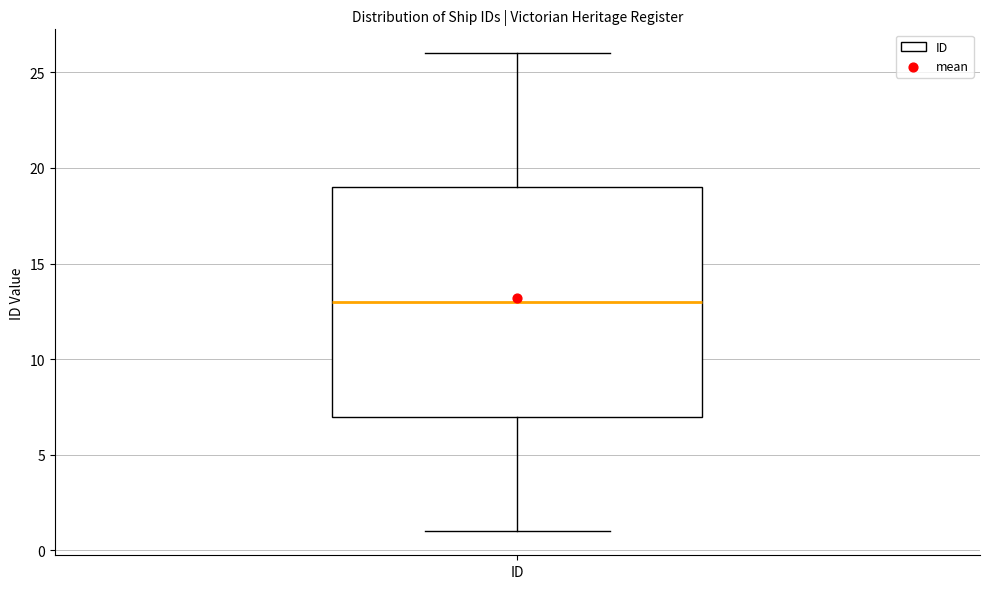

Read this box plot against the y-axis: the position of the median line, the range covered by the box, and the ends of both whiskers. The values are not printed on the chart, so give them approximately, as read against the axis.

median 13, box 7 to 19, whiskers 1 to 26